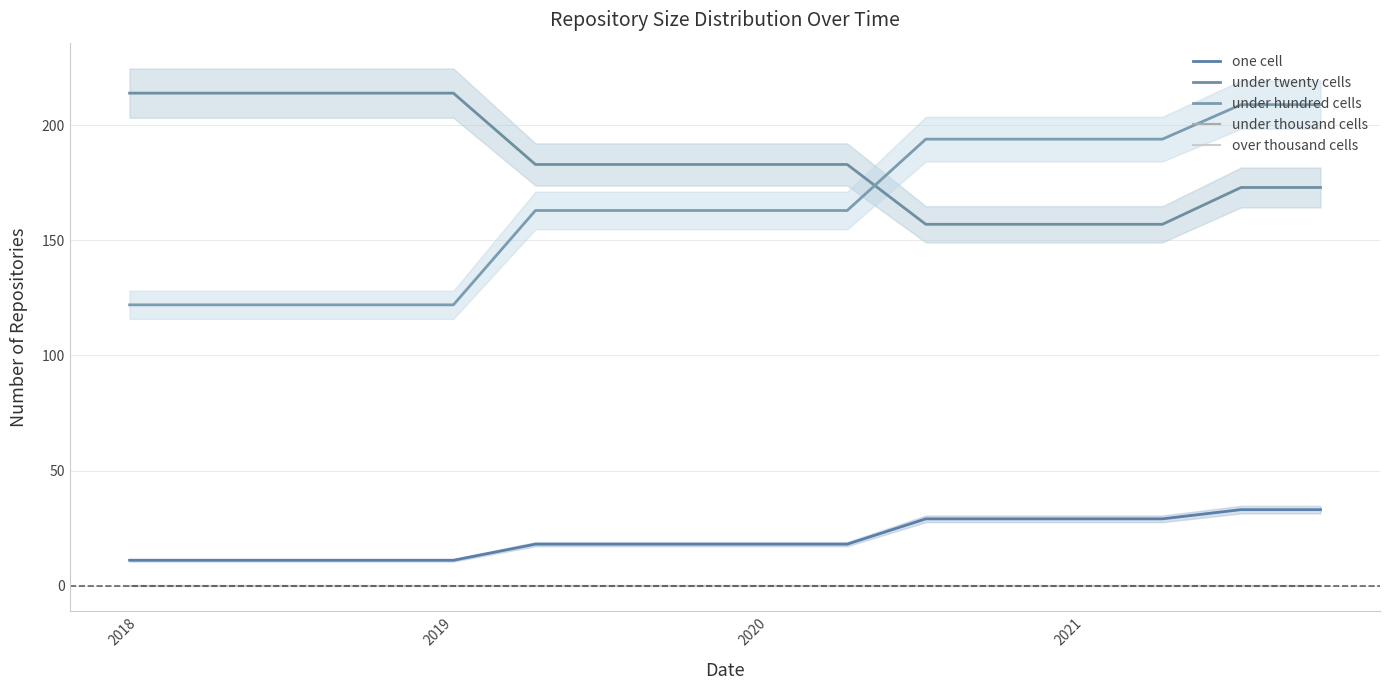

How many values in the under hundred cells series exceed 163?

6